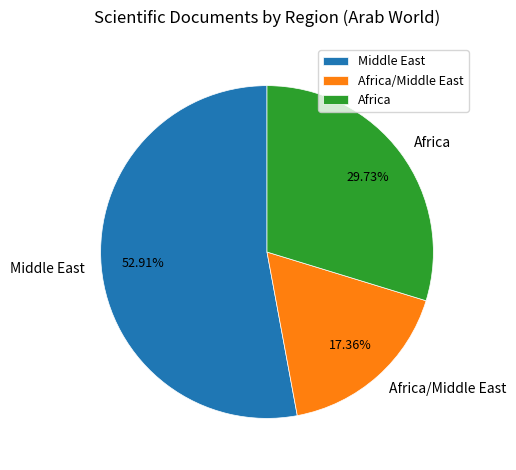

Do Middle East and Africa together represent more than half of the pie?

Yes